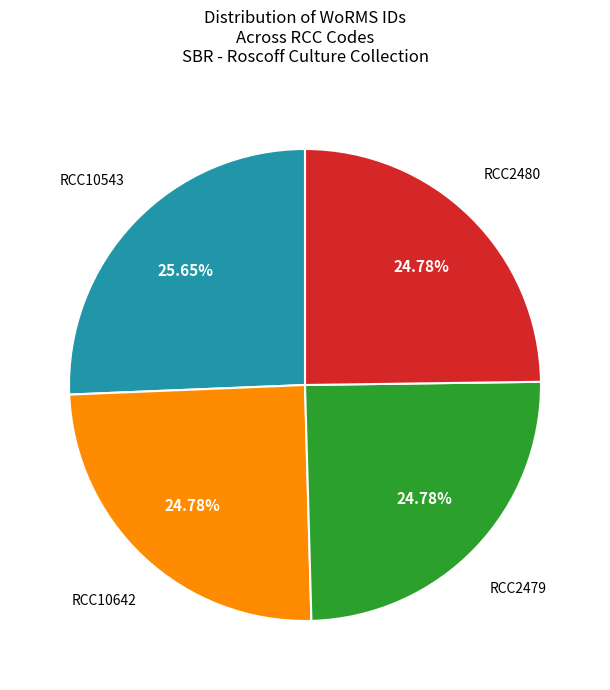

True or false: RCC2480 accounts for 25% of the total.

True